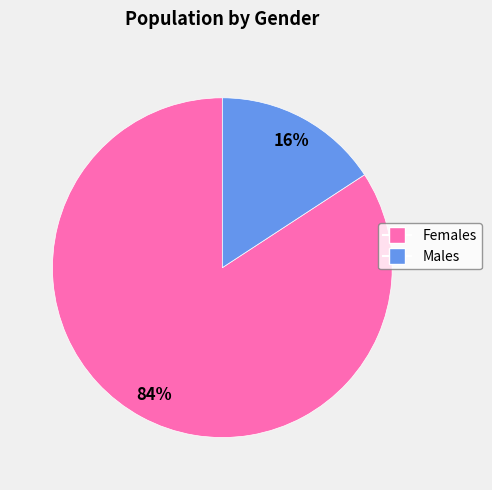

Is there a majority slice in this chart?

Yes